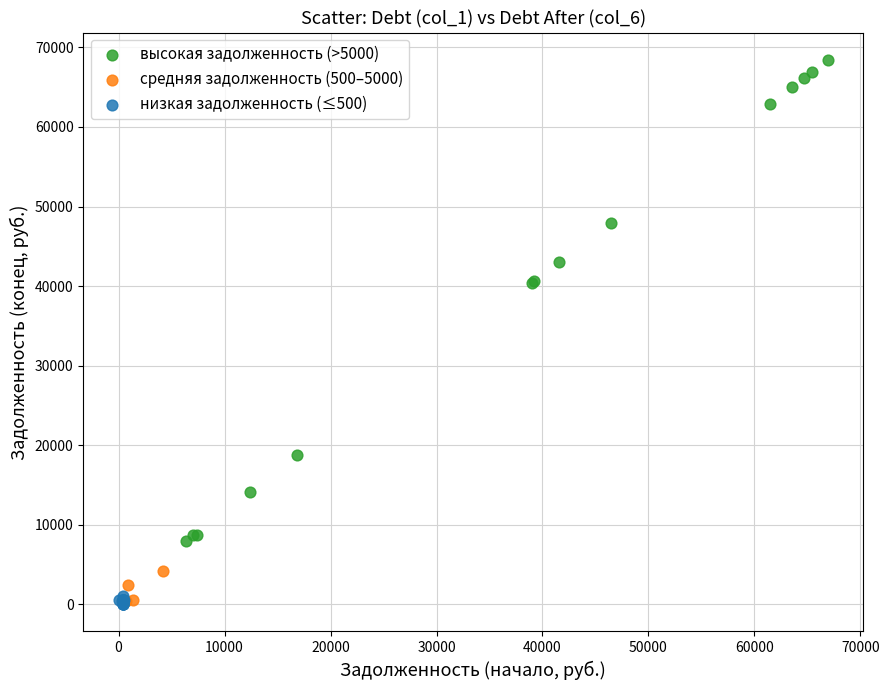

What are all the series names shown in the legend?

высокая задолженность (>5000), средняя задолженность (500–5000), низкая задолженность (≤500)